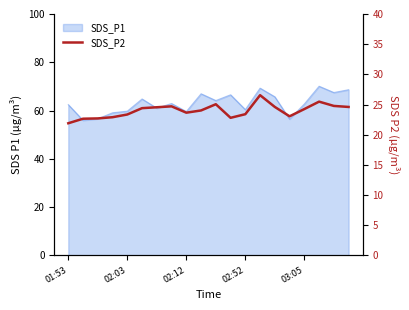

True or false: there are more than 2 points higher than both neighbors.

True